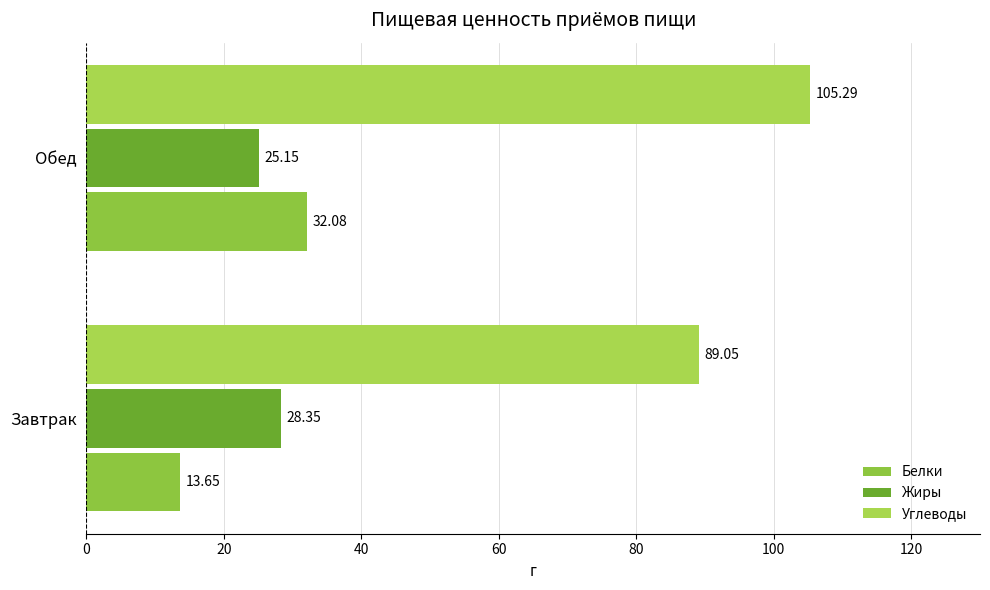

Rank the categories by Белки value from highest to lowest.

Обед, Завтрак